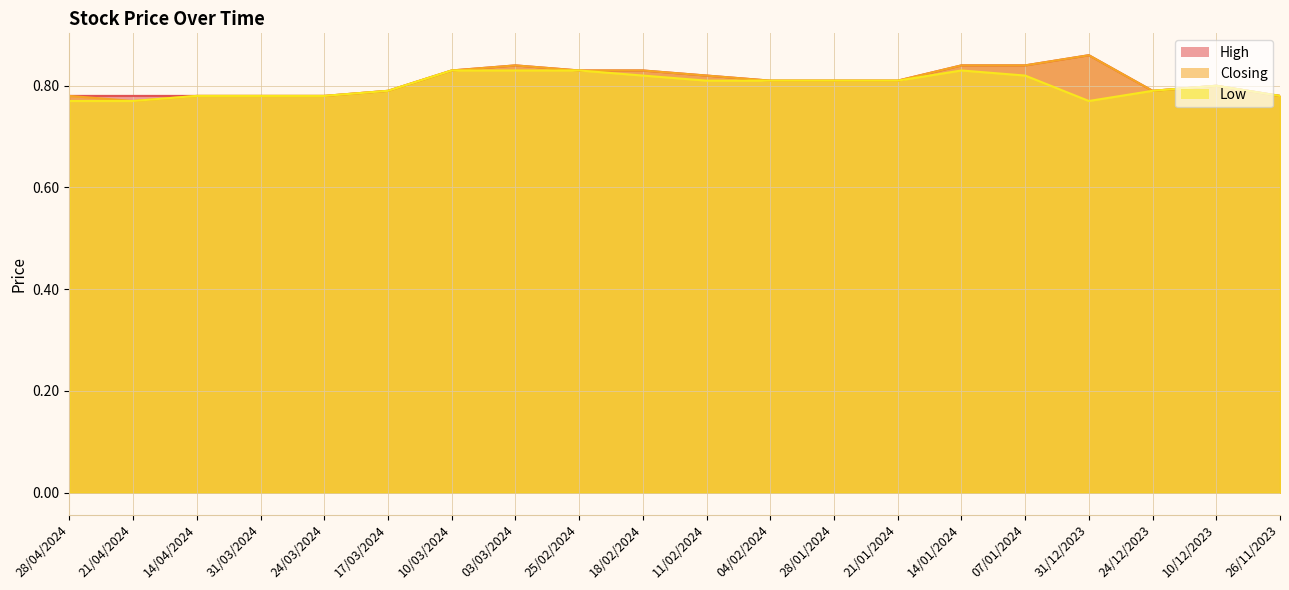

List the series in order of their peak value, highest first.

High, Closing, Low